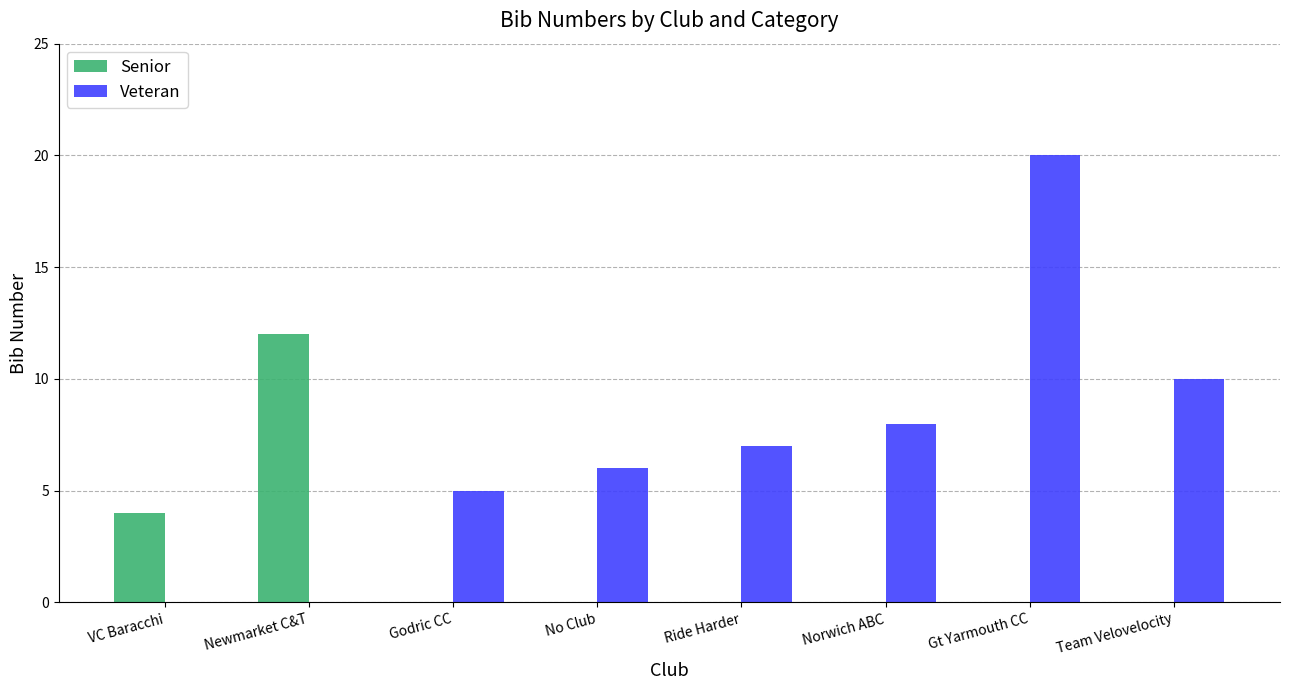

What is the maximum value shown in the chart?

20